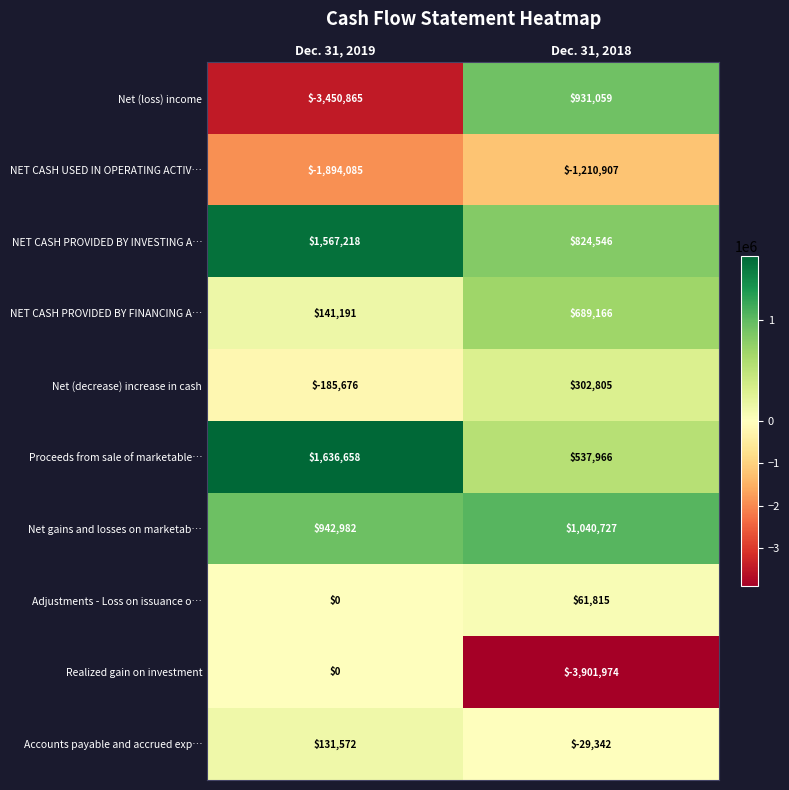

Count the number of categories in the chart.

2